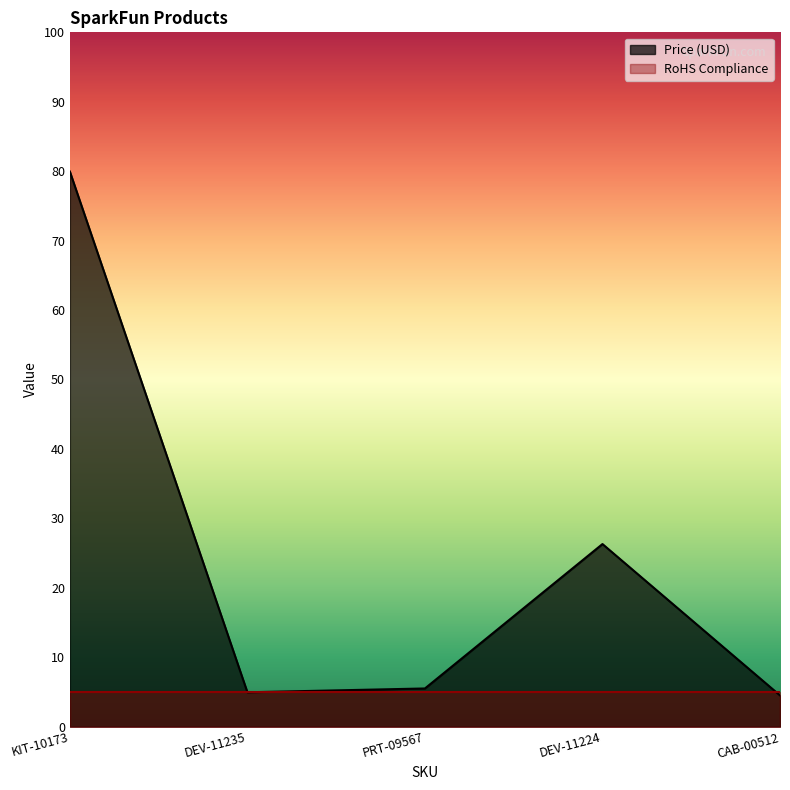

How many distinct data groups are displayed?

2